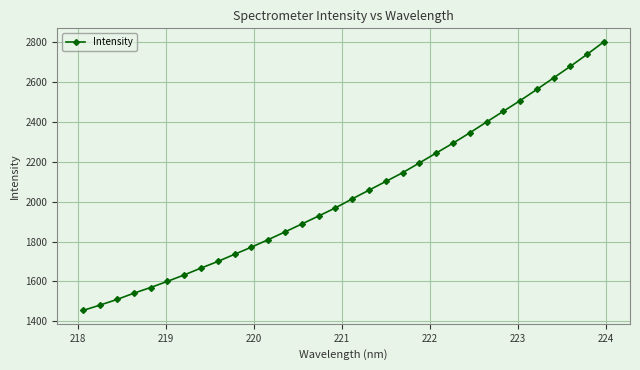

Reading right to left, what are all the values shown in this chart?

2803.0	2740.3	2679.8	2621.8	2563.8	2507.3	2453.8	2400.1	2345.6	2293.7	2244.3	2194.6	2145.5	2101.6	2058.0	2014.2	1969.1	1928.2	1888.2	1848.4	1809.6	1771.9	1736.2	1700.0	1666.9	1632.3	1600.2	1569.2	1540.5	1509.2	1481.2	1454.5